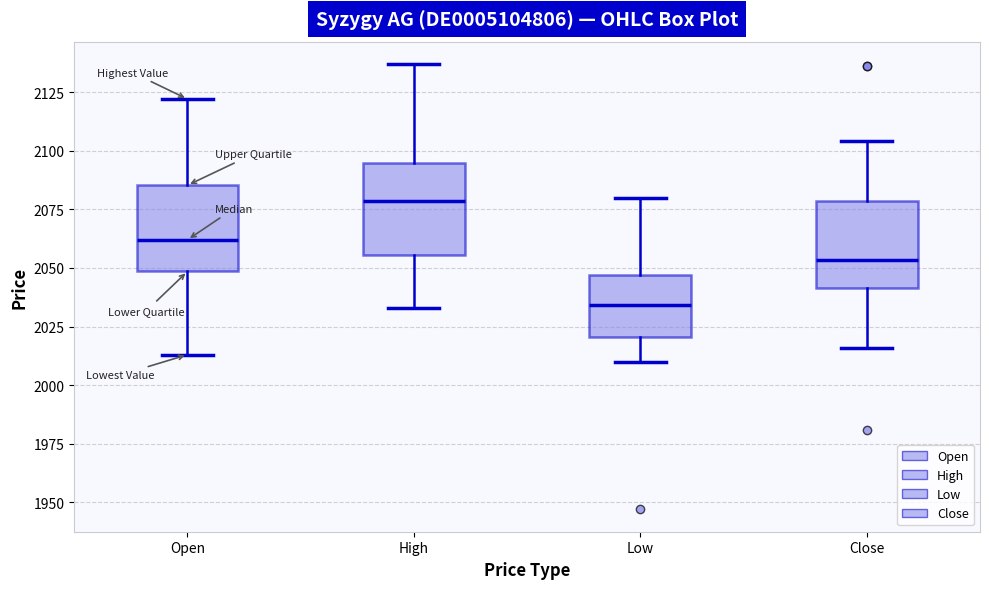

Which box's median line is the highest?

High